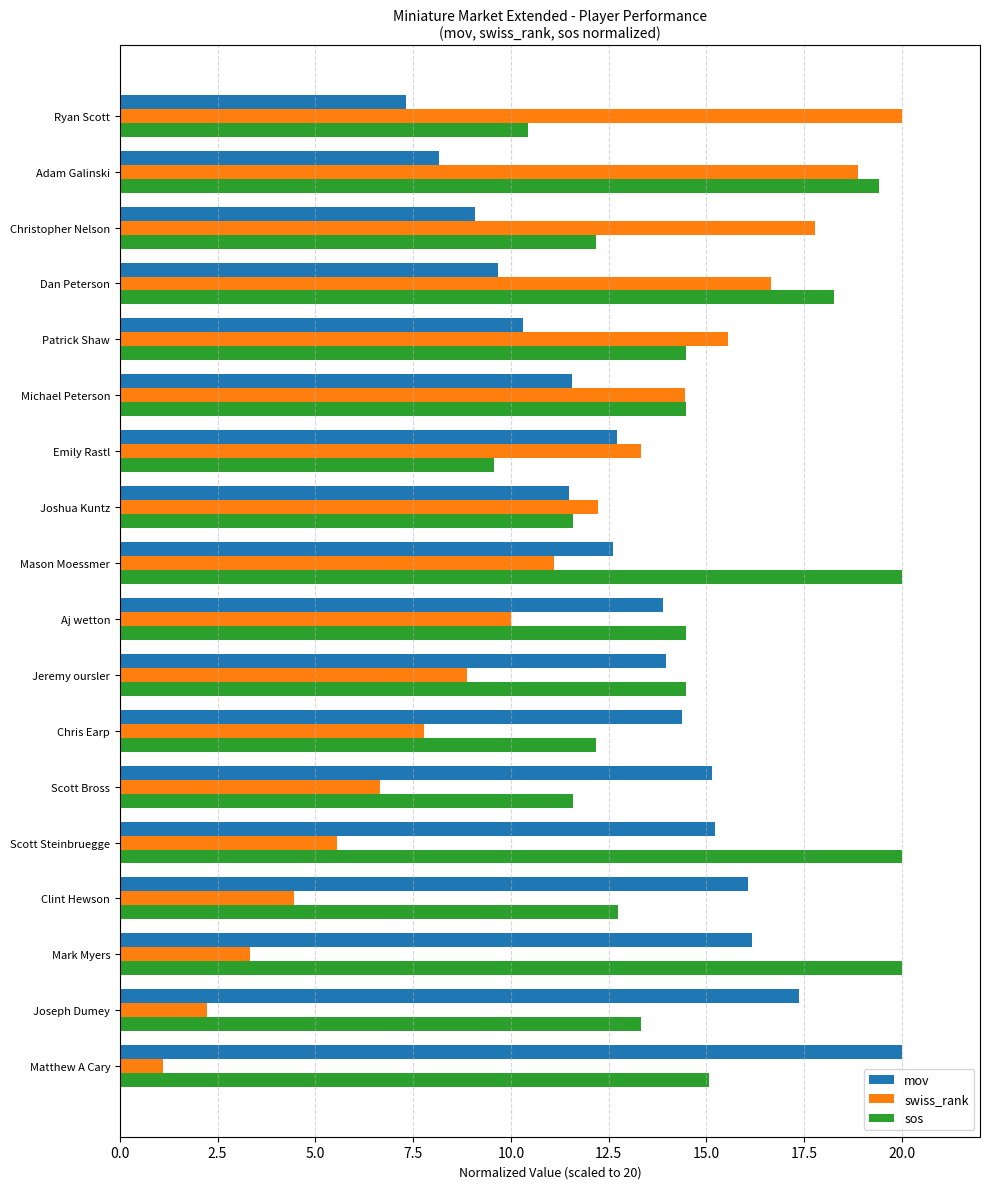

Rank the series by their average value, from highest to lowest.

sos, mov, swiss_rank